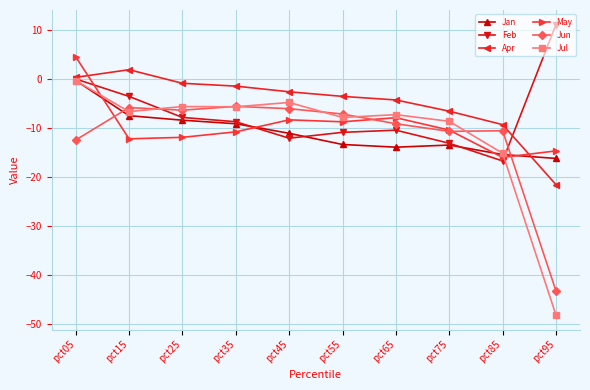

At which category does the chart reach its minimum across all series?

pct95